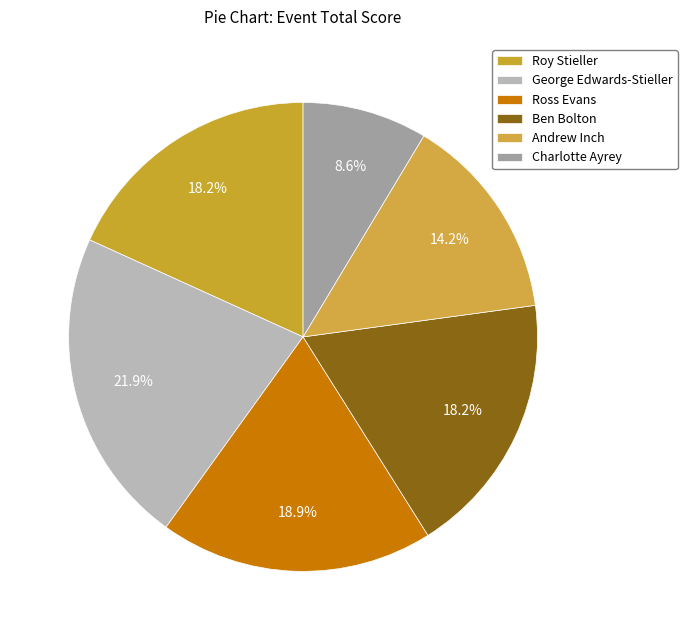

What percentage do Charlotte Ayrey and Ben Bolton together represent?

26.8%